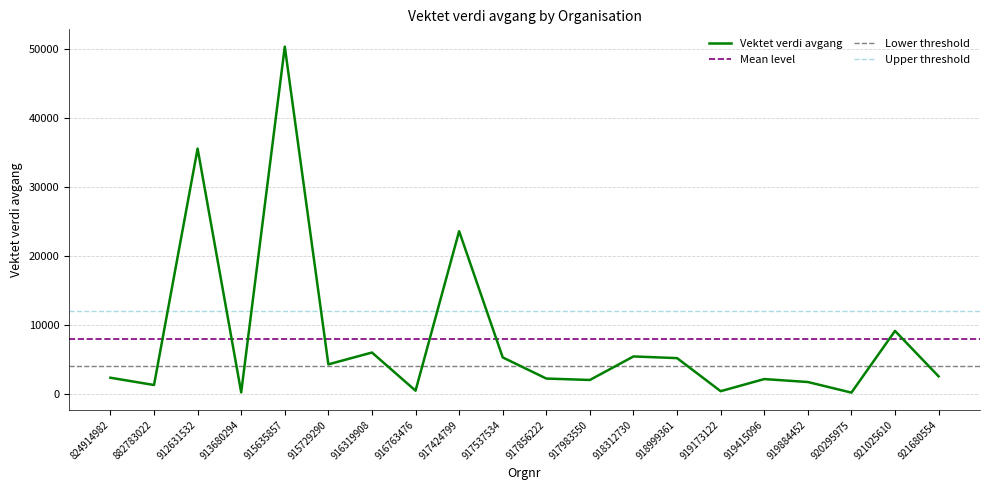

The value at 918999361 is 1589.3. True or false?

False